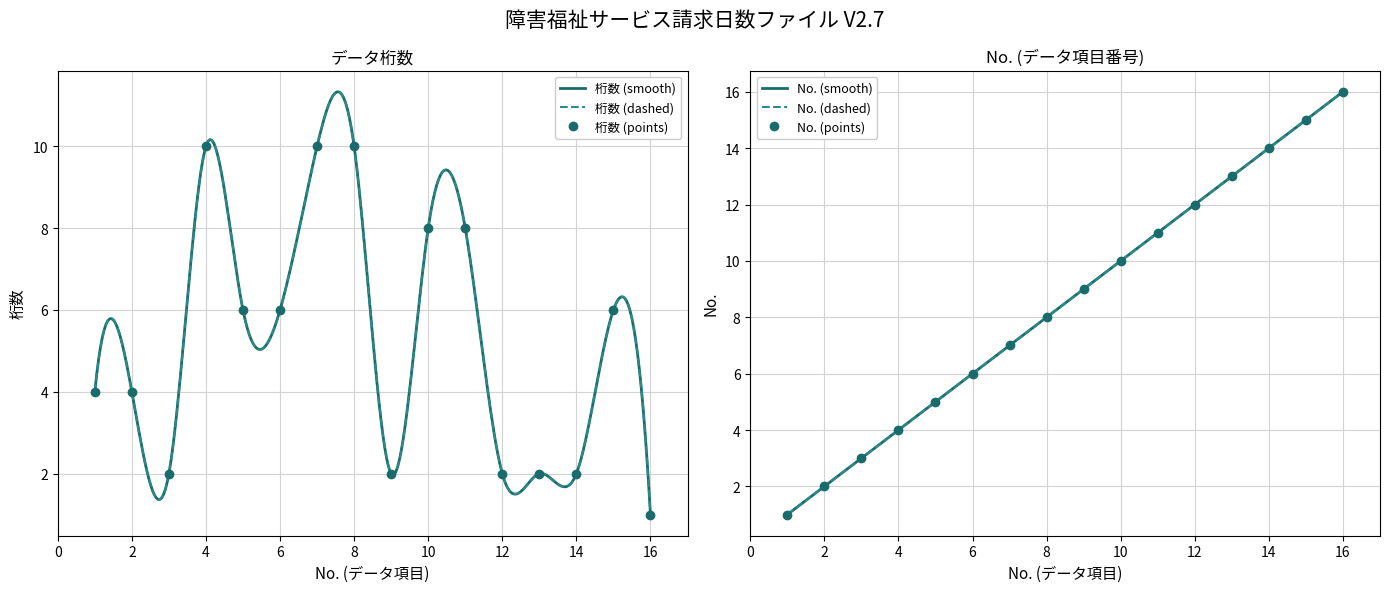

The value of No. at 5 is 5. True or false?

True